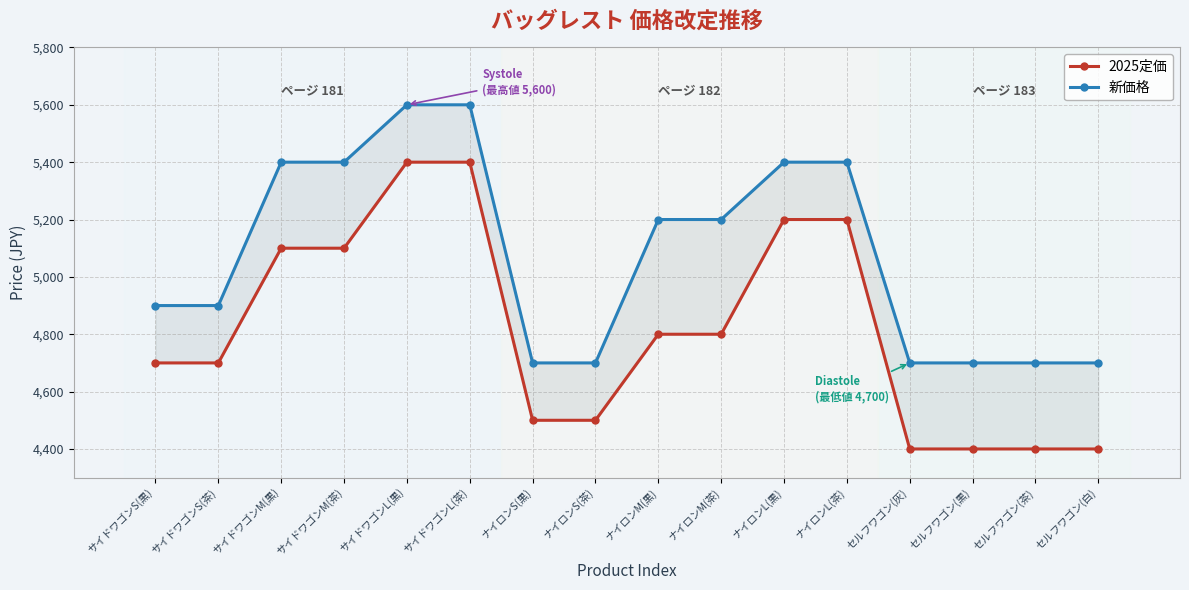

True or false: 新価格 has more than 1 interior local peaks.

False